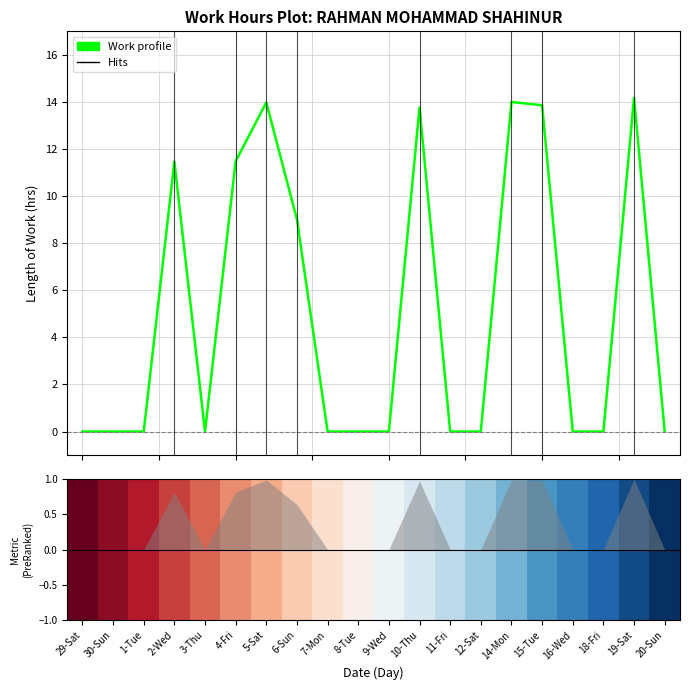

What position from the left is 9-Wed?

11